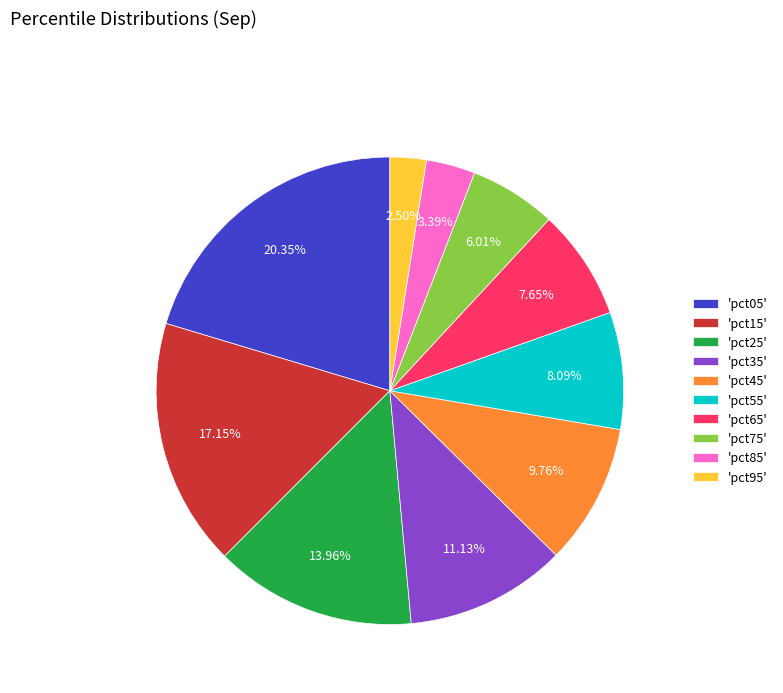

Which has a higher value, 'pct65' or 'pct75'?

'pct65'